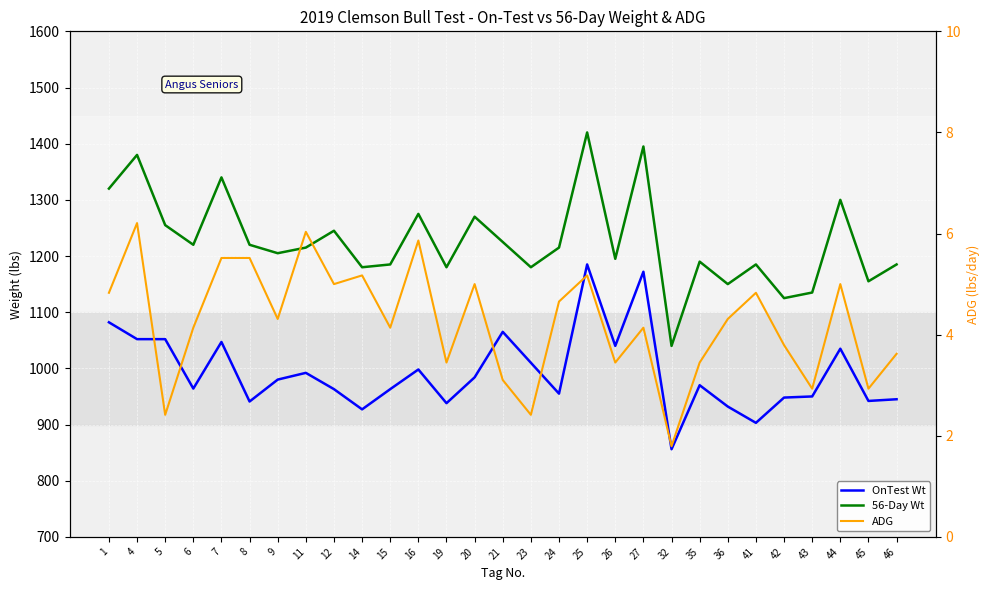

What are all the series names shown in the legend?

OnTest Wt, 56-Day Wt, ADG